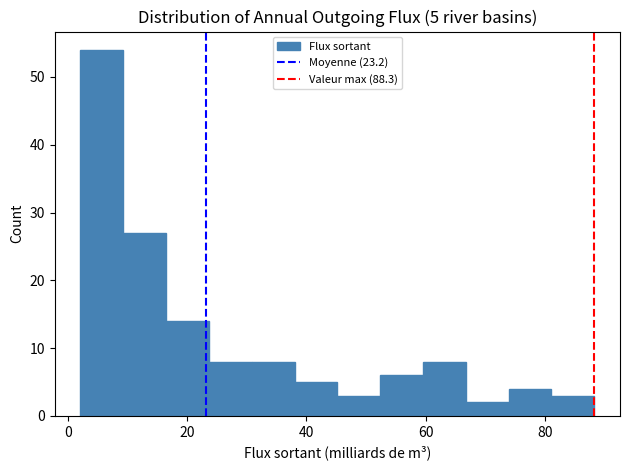

Around what value on the x-axis is the tallest bar? Give the approximate position of its centre, as read against the axis.

6